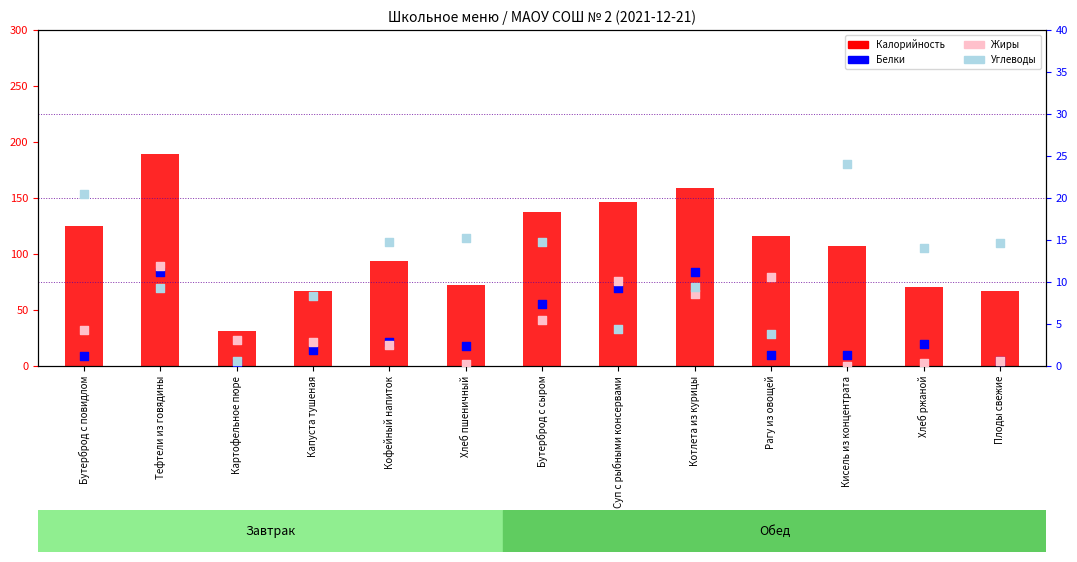

What is the total value across all series at Суп с рыбными консервами?

169.8